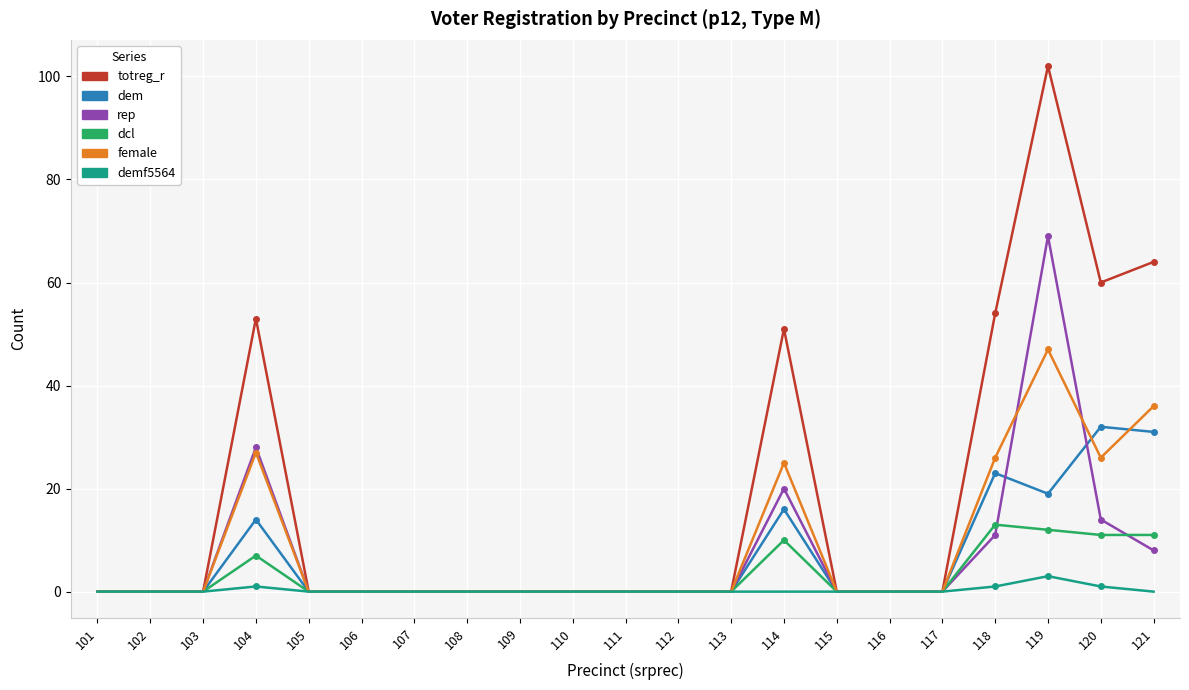

Rank the series at 104 from lowest to highest value.

demf5564, dcl, dem, female, rep, totreg_r